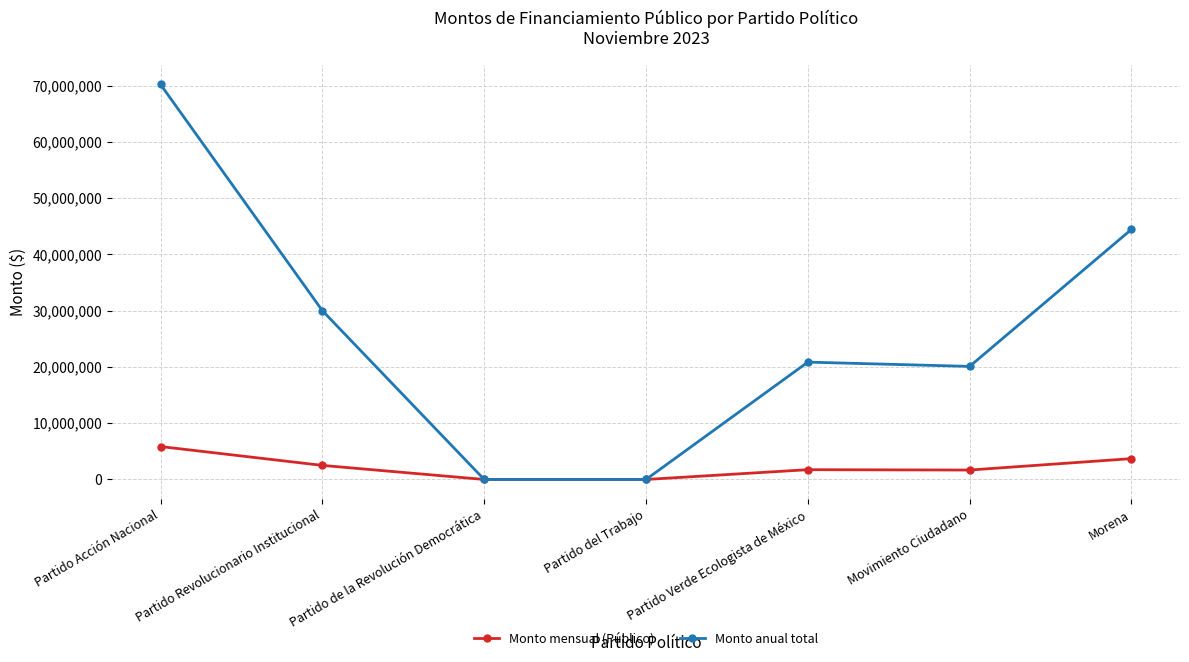

Does the chart display data point markers on the line(s)?

Yes